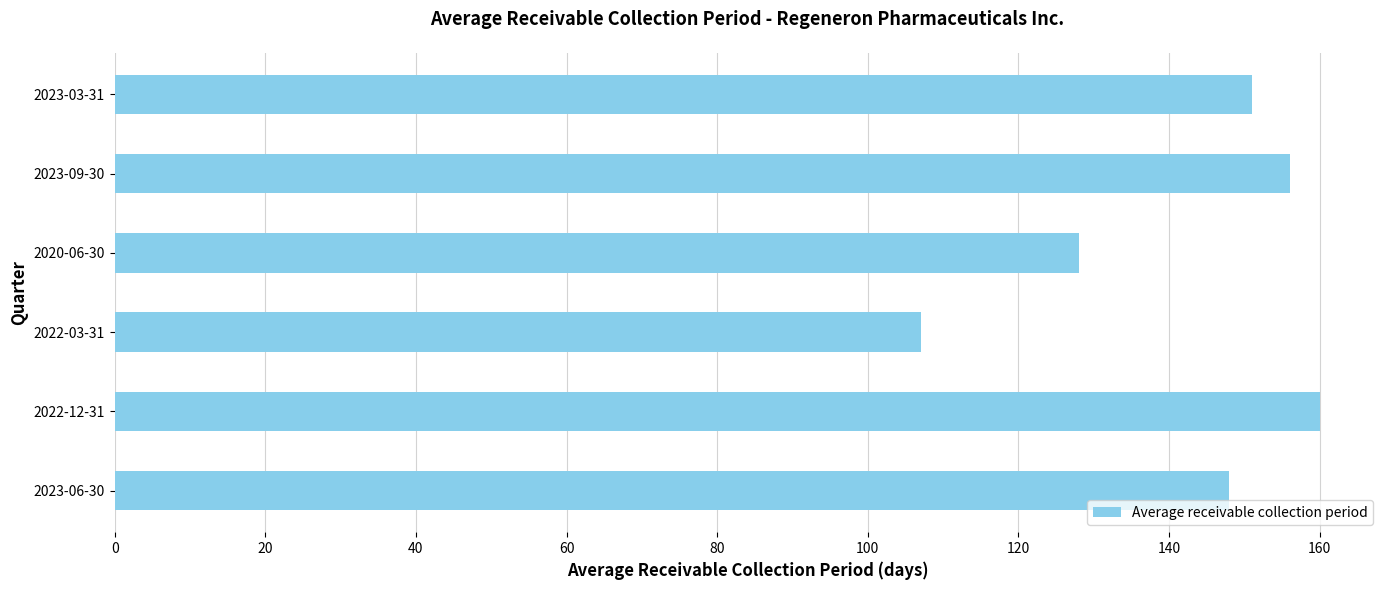

What is the minimum value shown in the chart?

107